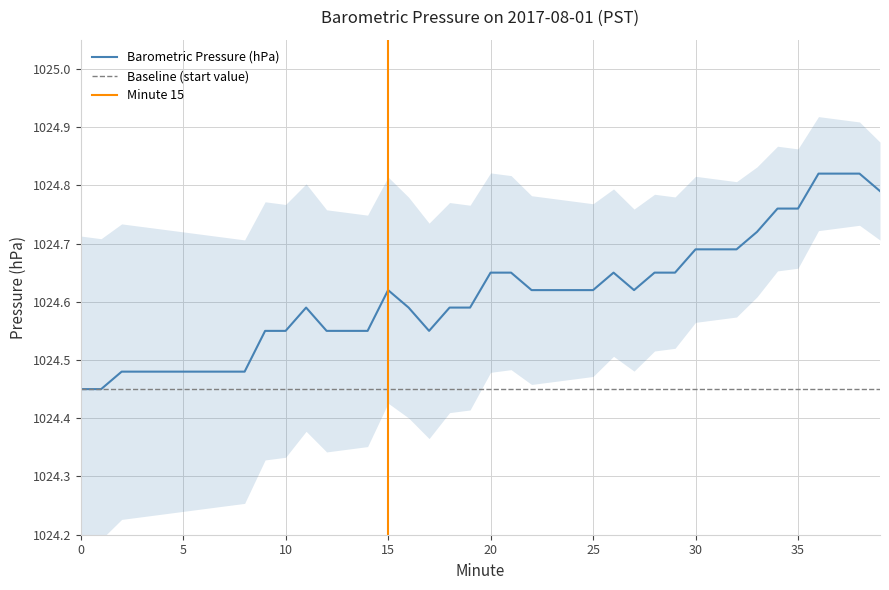

Reading left to right, extract all data points from this chart.

0=1024.5	1=1024.5	2=1024.5	3=1024.5	4=1024.5	5=1024.5	6=1024.5	7=1024.5	8=1024.5	9=1024.5	10=1024.5	11=1024.6	12=1024.5	13=1024.5	14=1024.5	15=1024.6	16=1024.6	17=1024.5	18=1024.6	19=1024.6	20=1024.7	21=1024.7	22=1024.6	23=1024.6	24=1024.6	25=1024.6	26=1024.7	27=1024.6	28=1024.7	29=1024.7	30=1024.7	31=1024.7	32=1024.7	33=1024.7	34=1024.8	35=1024.8	36=1024.8	37=1024.8	38=1024.8	39=1024.8